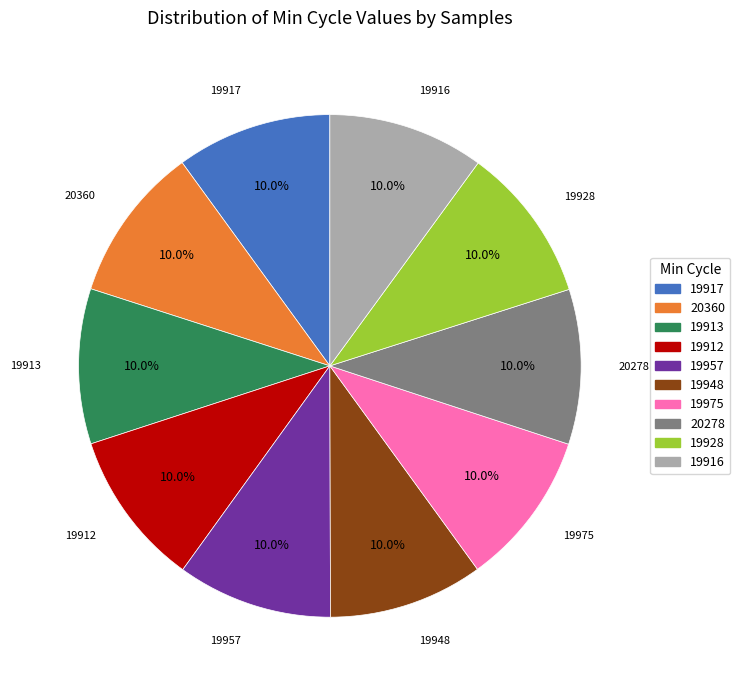

What percentage is NOT represented by 20360?

90.0%